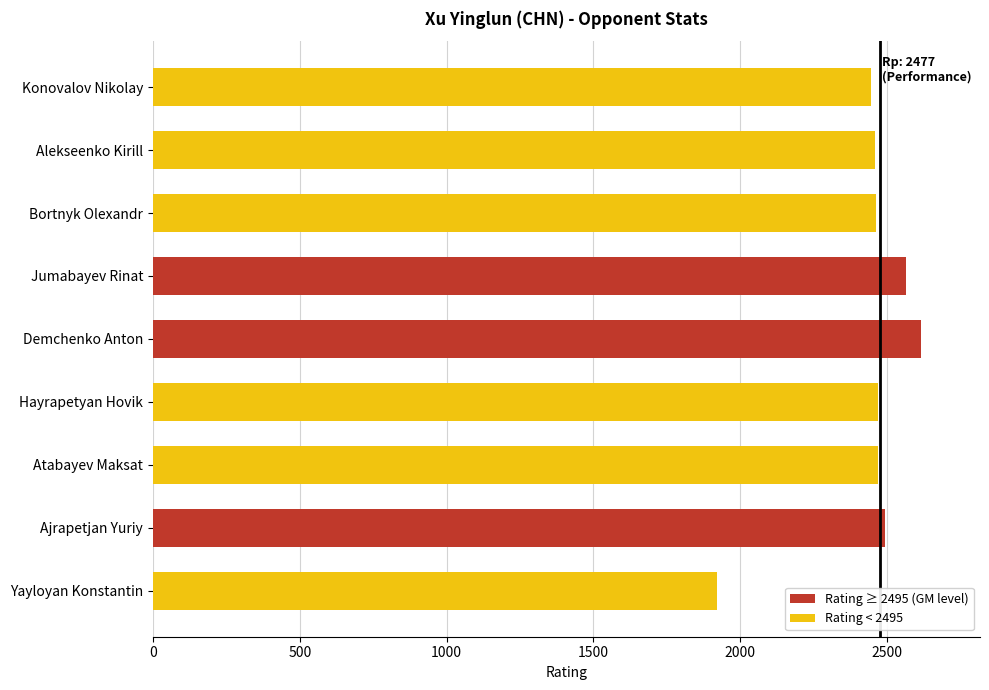

What is the change in value from Jumabayev Rinat to Alekseenko Kirill?

-105